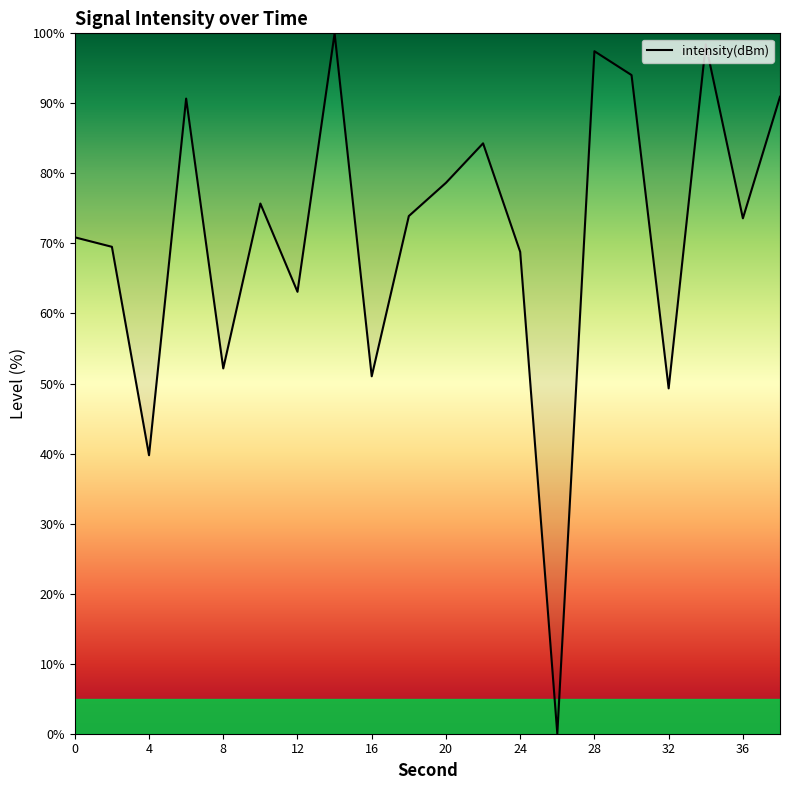

What is the maximum value shown in the chart?

100.0